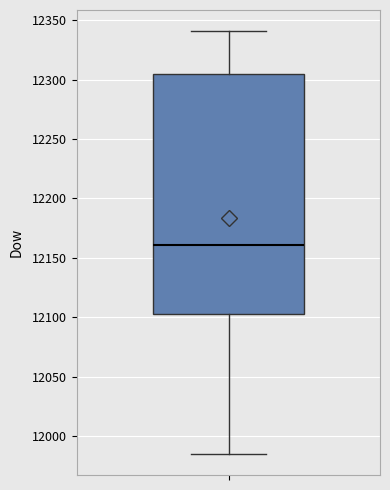

Read this box plot against the y-axis: the position of the median line, the range covered by the box, and the ends of both whiskers. The values are not printed on the chart, so give them approximately, as read against the axis.

median 12160, box 12105 to 12305, whiskers 11985 to 12340